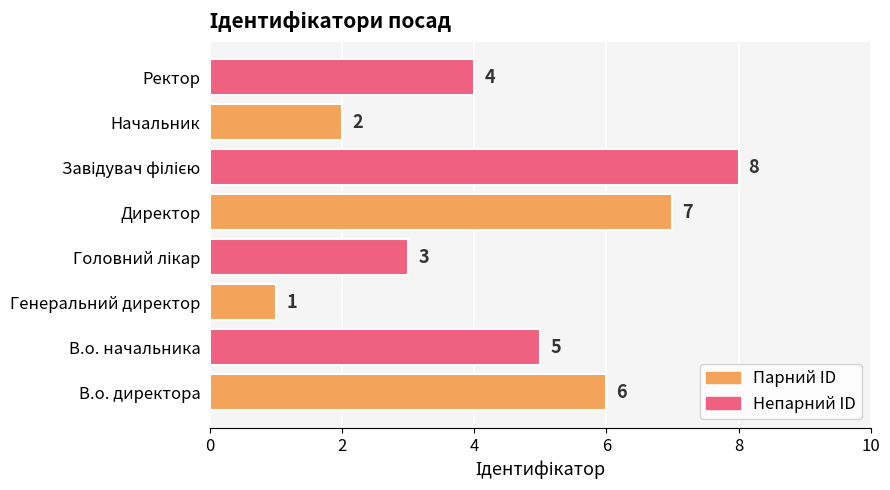

Reading top to bottom, what are all the values shown in this chart?

4	2	8	7	3	1	5	6